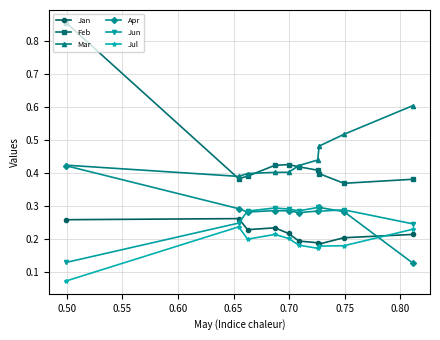

At how many categories does at least one series exceed 0?

10